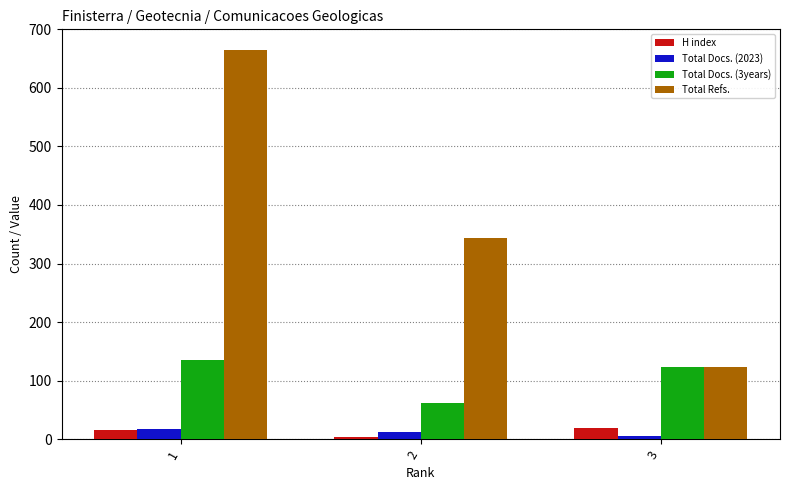

What is the value of the Total Refs. bar at the 2nd from the left?

343